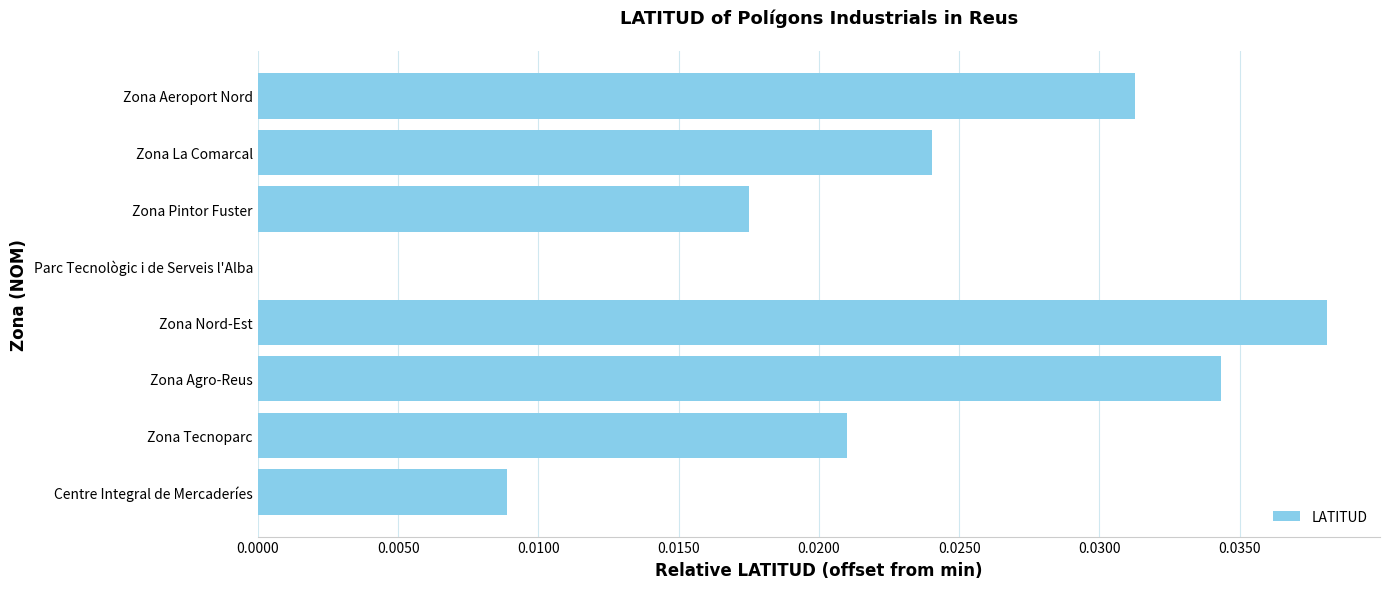

The chart shows a value of 0.0 at Zona Nord-Est. True or false?

True